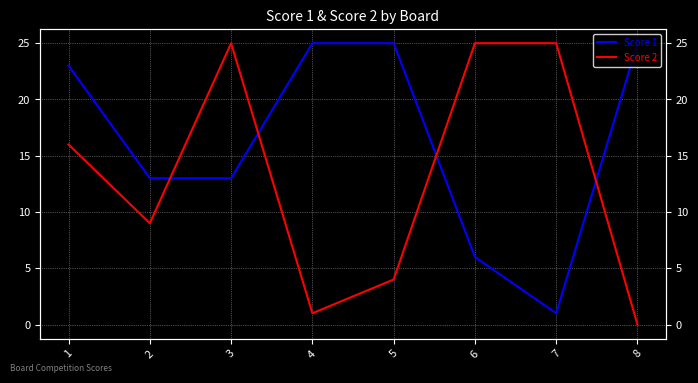

Which series changed the most between 3 and 4?

Score 2